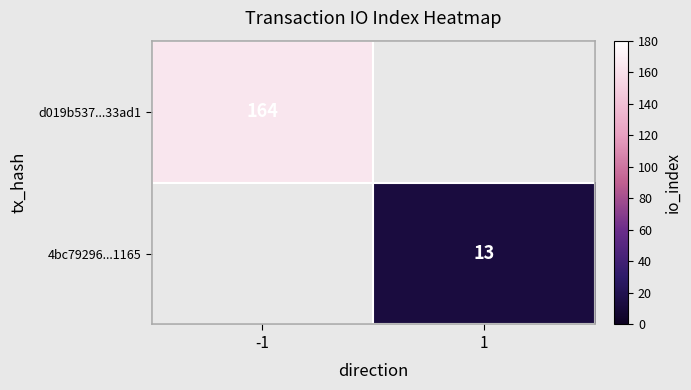

The d019b537...33ad1 series shows 164 at -1. True or false?

True